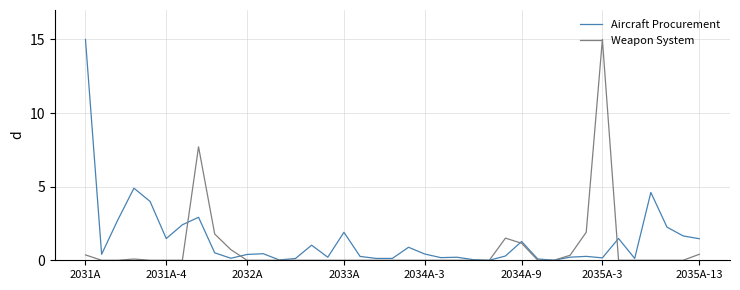

True or false: Weapon System and Aircraft Procurement cross at least once.

True